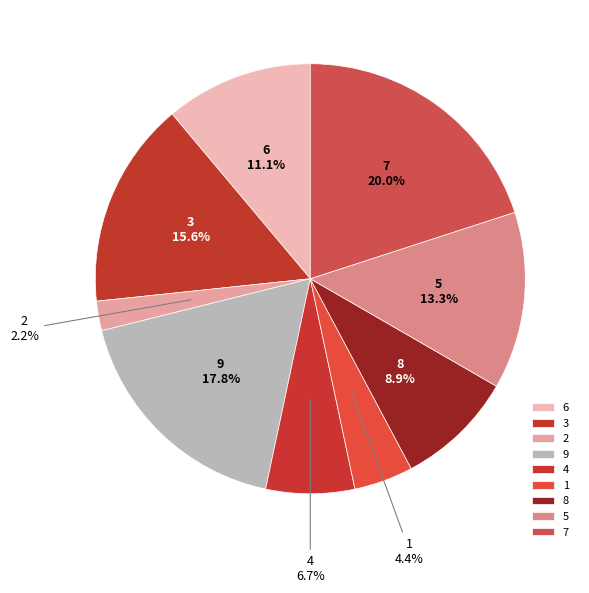

To the nearest percent, what percentage of the pie is 7?

20%